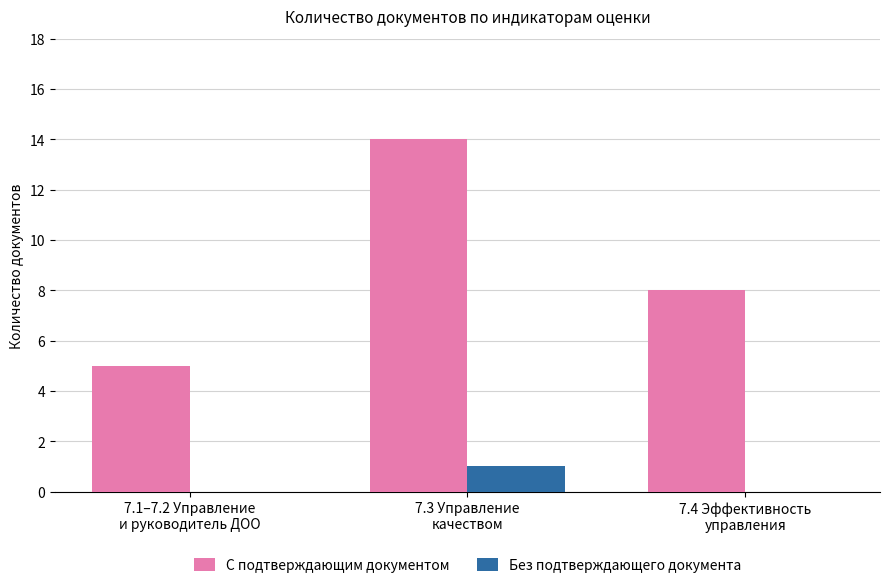

What is the greatest value displayed?

14